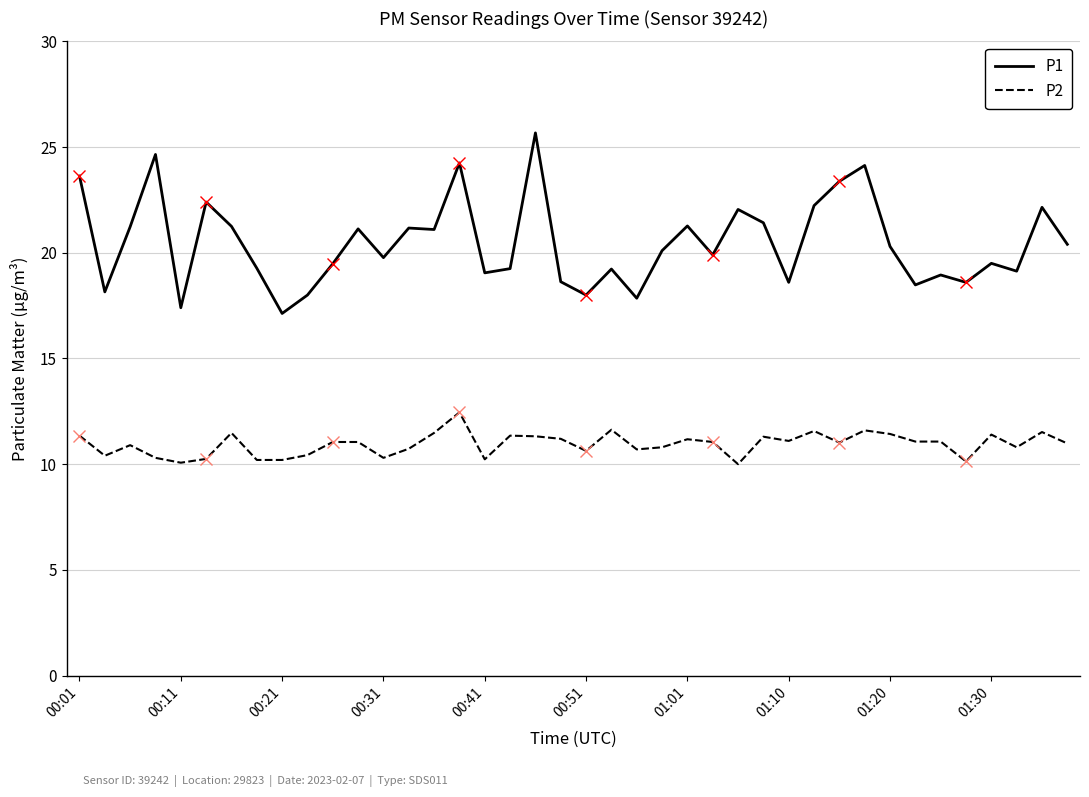

What is the maximum value for P1?

25.7